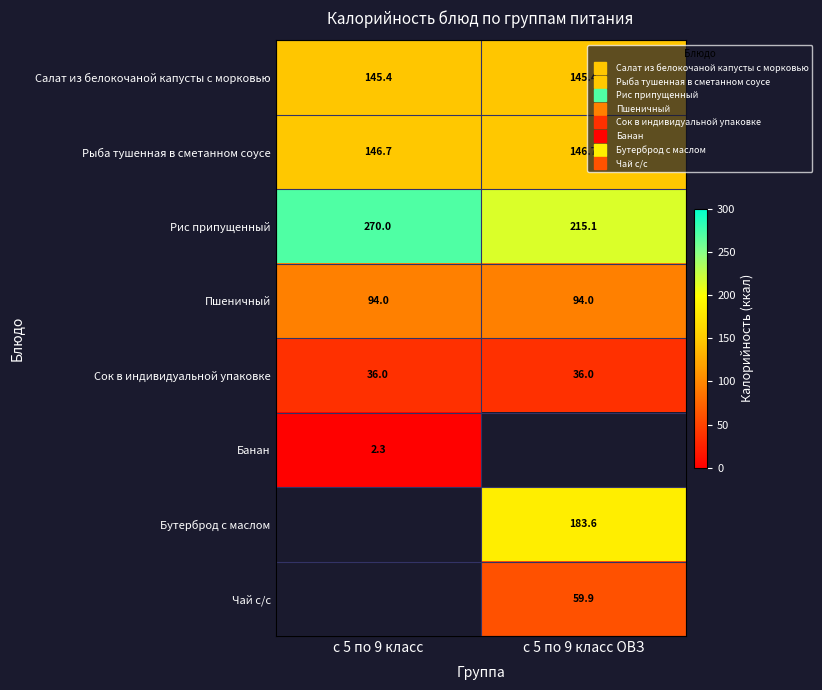

How many distinct data groups are displayed?

8